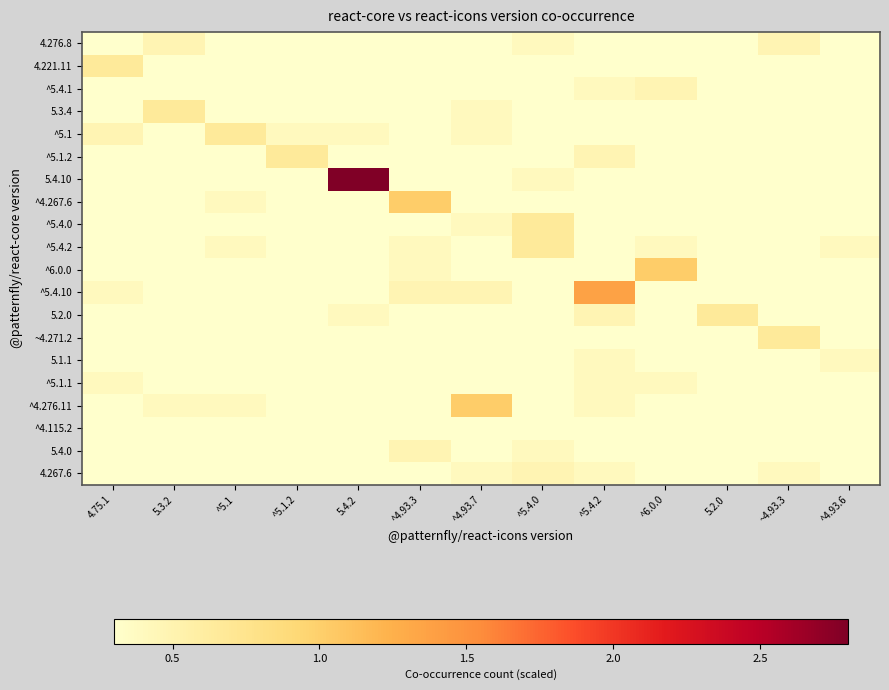

Rank the series at ^5.4.2 from lowest to highest value.

4.276.8, 4.221.11, 5.3.4, ^5.1, 5.4.10, ^4.267.6, ^5.4.0, ^5.4.2, ^6.0.0, ~4.271.2, ^4.115.2, 5.4.0, ^5.4.1, 5.1.1, ^5.1.1, ^4.276.11, 4.267.6, ^5.1.2, 5.2.0, ^5.4.10